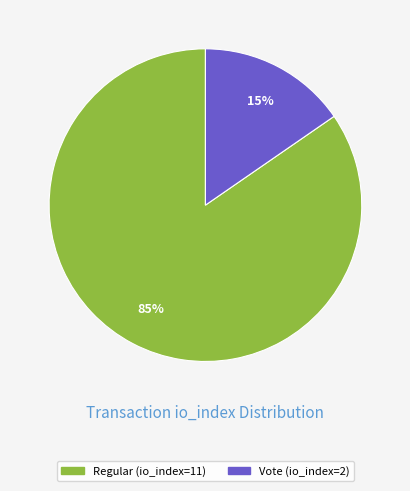

To the nearest percent, what portion does Vote (io_index=2) represent?

15%